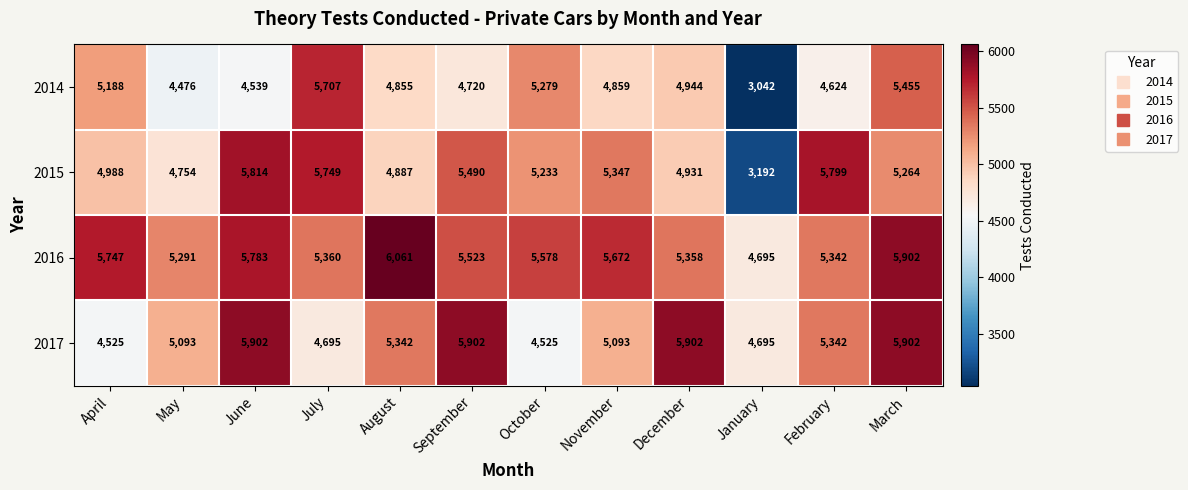

What is the sum of all 2014 values?

57688